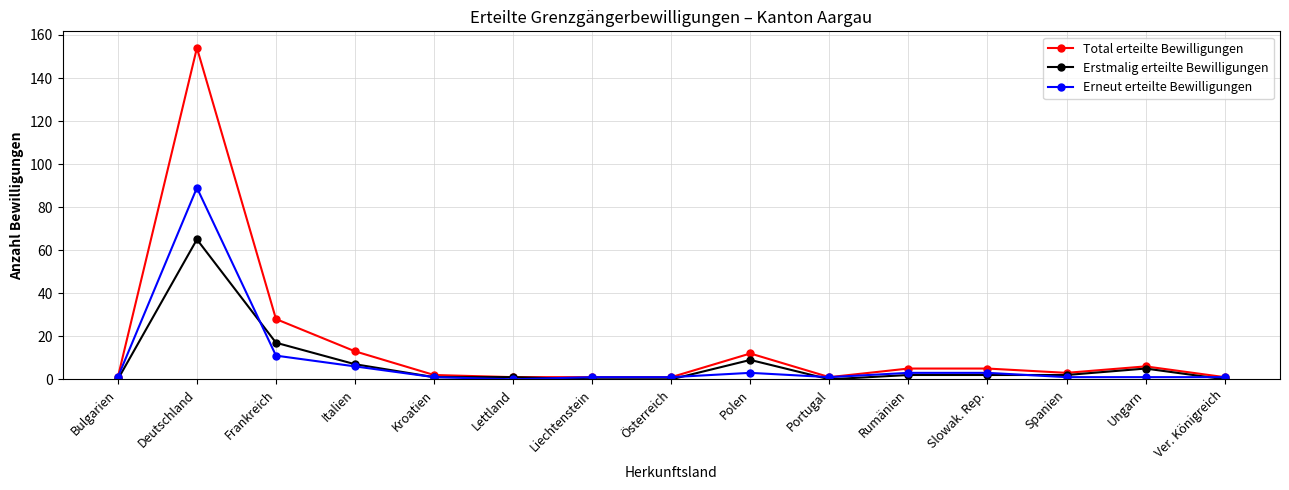

At which label is Erneut erteilte Bewilligungen closest to 44?

Frankreich